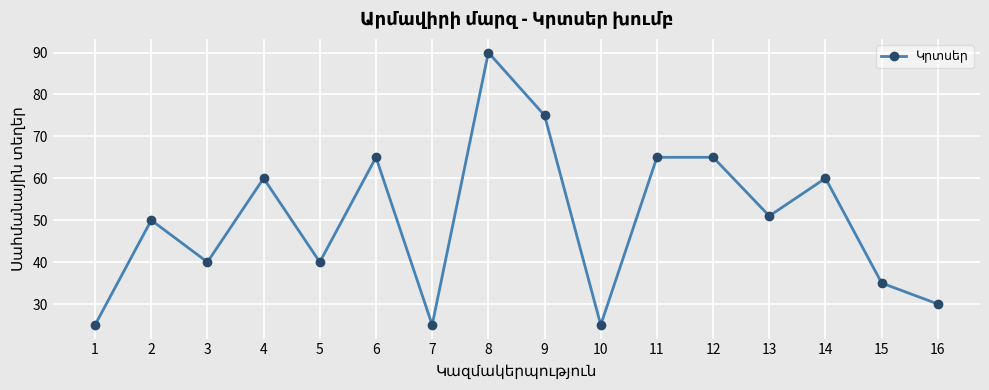

What is the difference between the maximum and second lowest values?

65